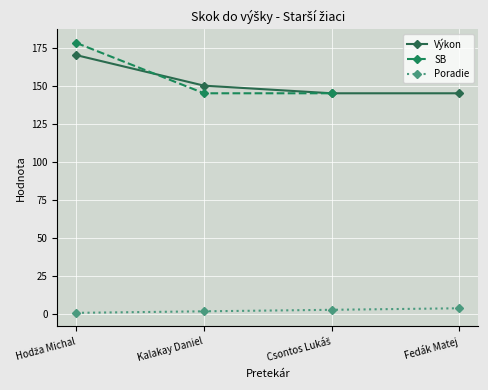

Which category has the highest value in the Výkon series?

Hodža Michal